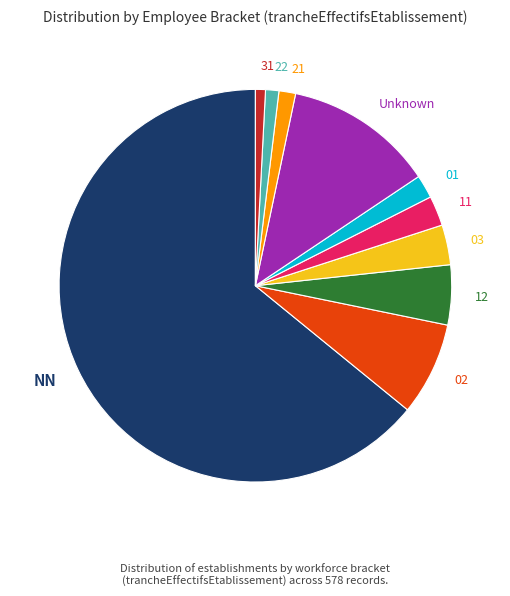

Which category has the biggest portion of the pie?

NN